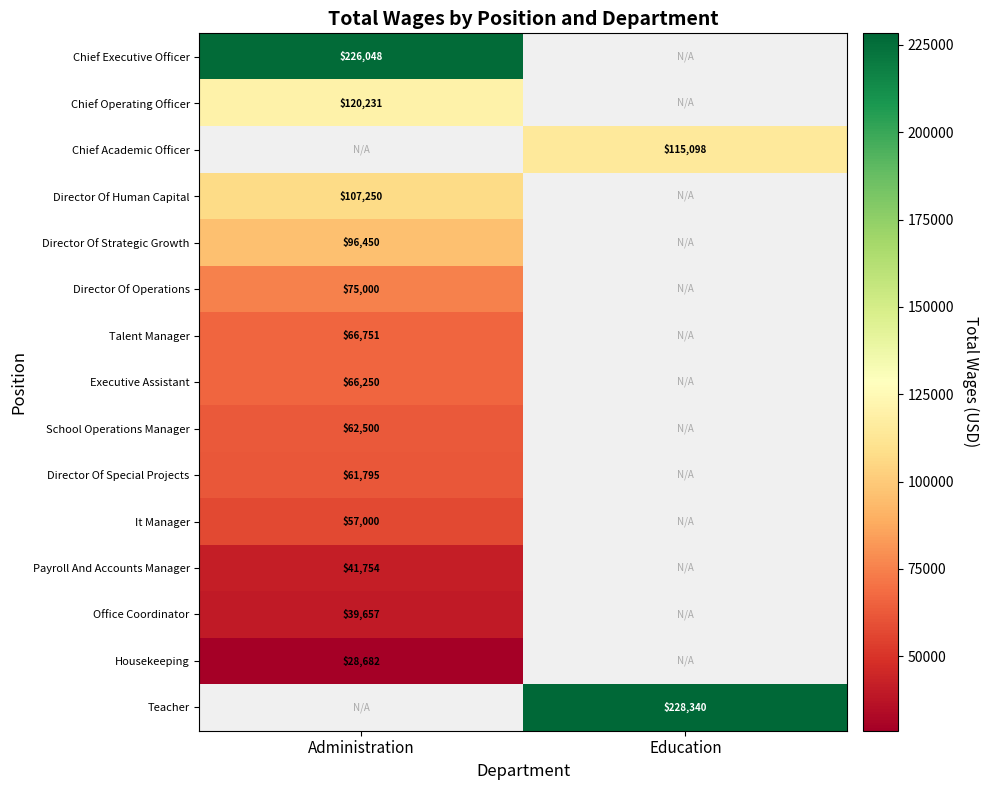

What is the difference between the highest and lowest values at Administration?

197366.0